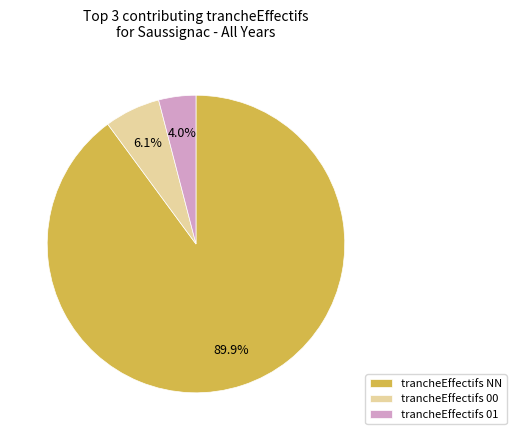

Is there a majority slice in this chart?

Yes